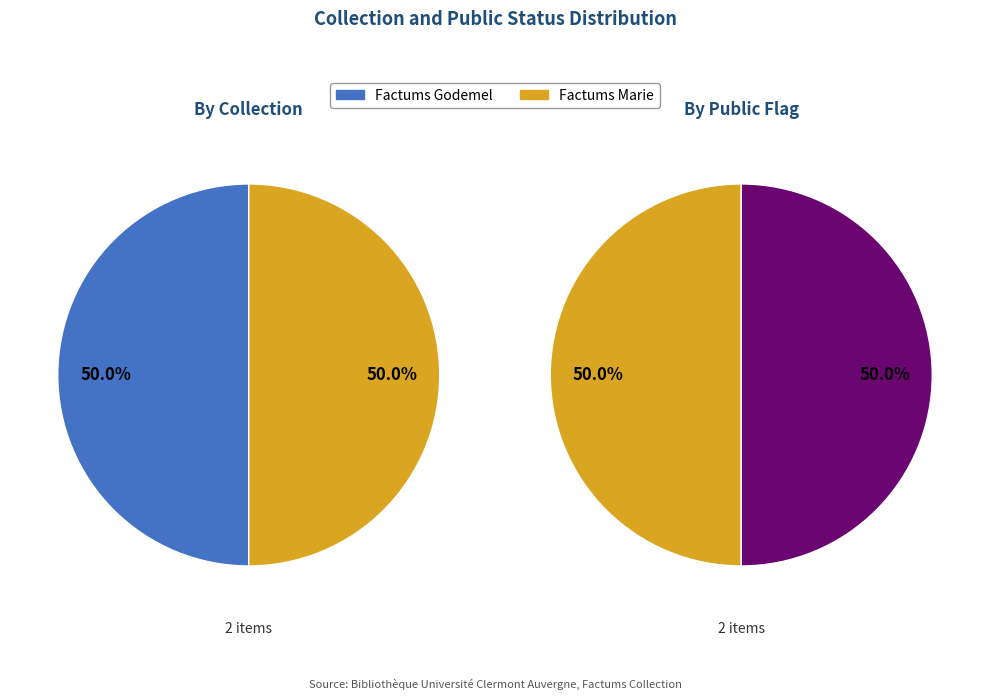

Count the number of slices in the pie.

2